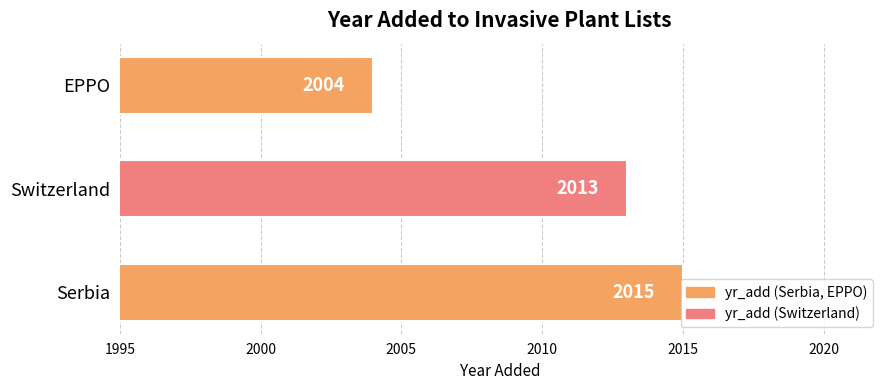

Rank the categories by value from lowest to highest.

EPPO, Switzerland, Serbia